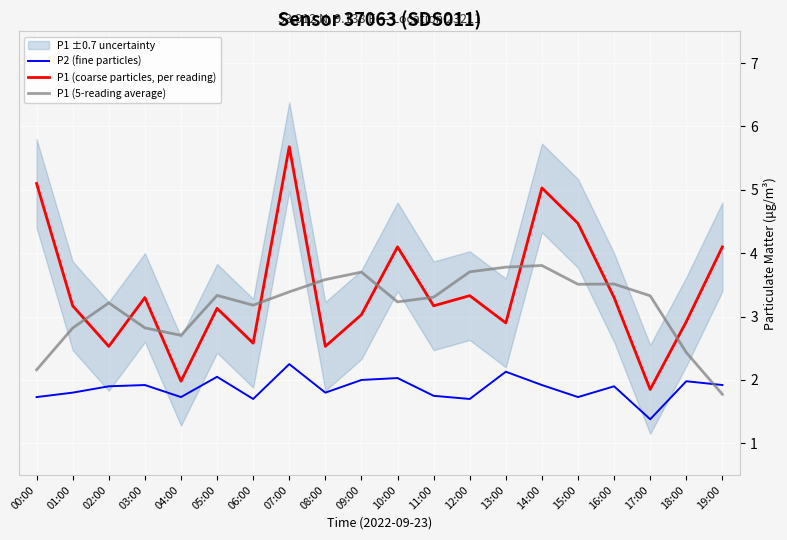

True or false: P2 (fine particles) has a value of 1.7 at 04:00.

True